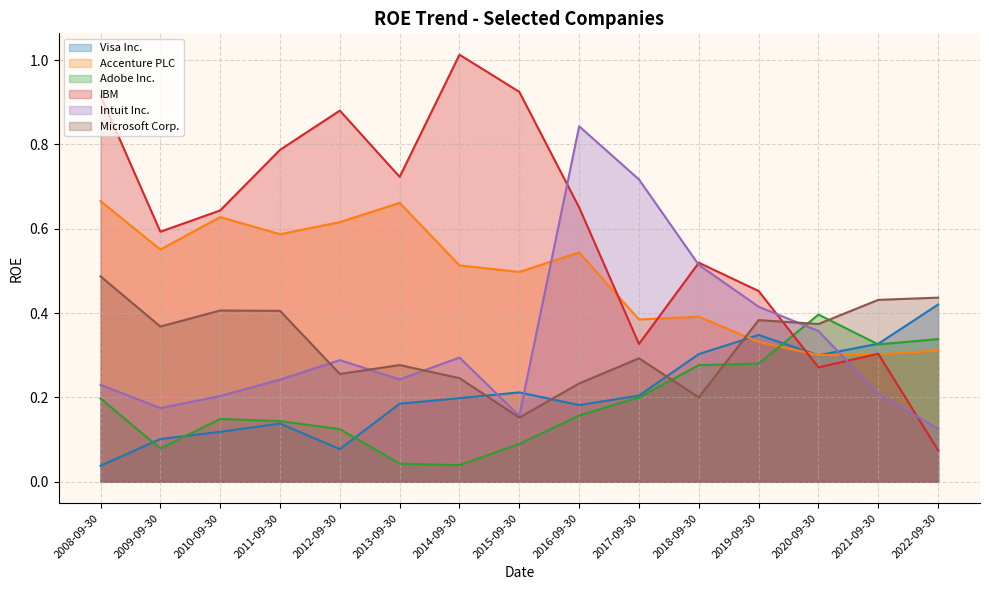

The Adobe Inc. series shows 0.1 at 2013-09-30. True or false?

False